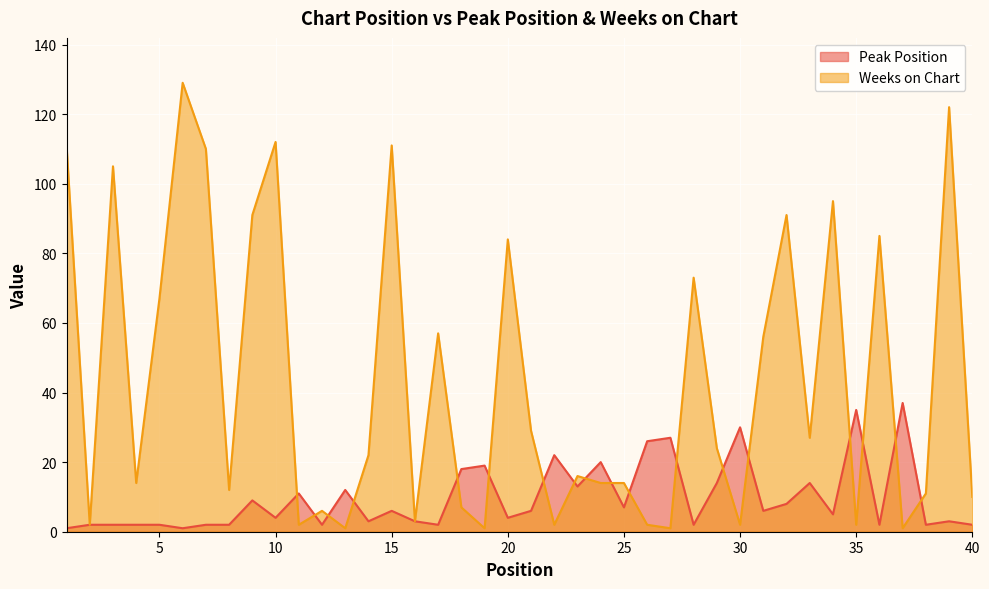

At which label does Weeks on Chart reach its minimum?

13